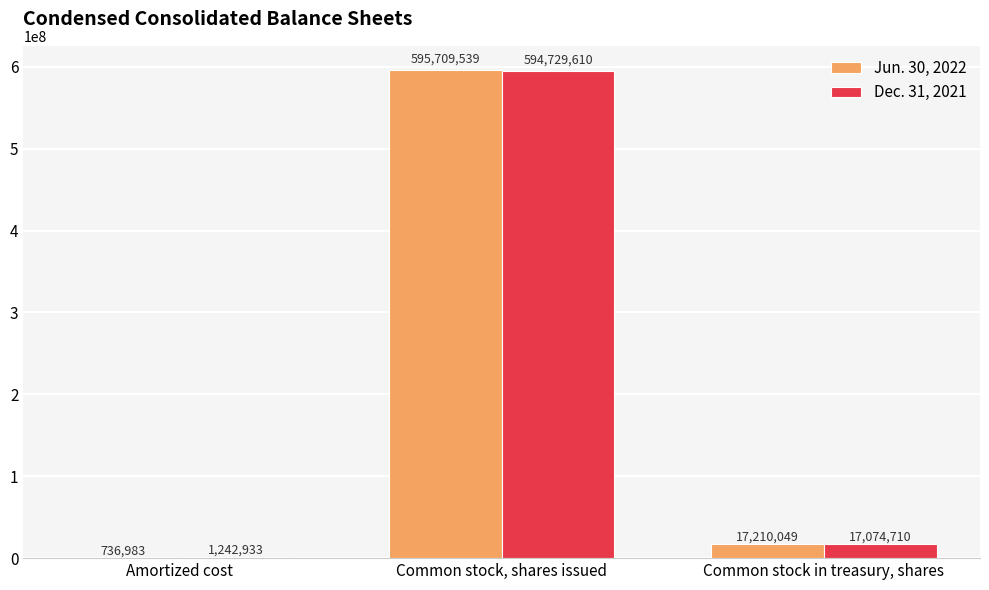

Is it true that Jun. 30, 2022 equals 17210049 at Common stock in treasury, shares?

True